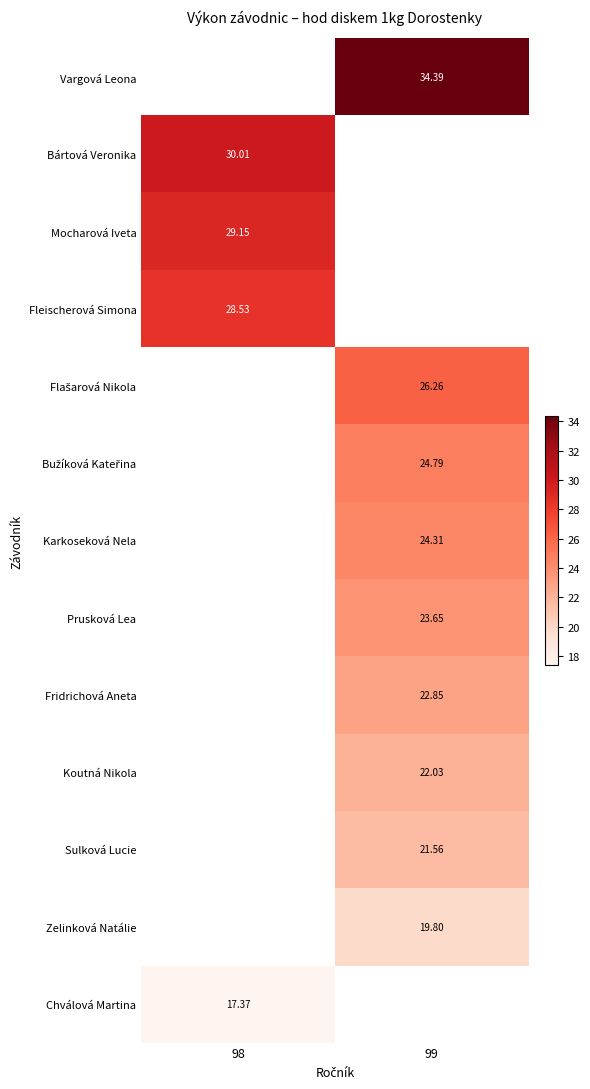

Is it true that Fleischerová Simona equals 28.5 at 98?

True